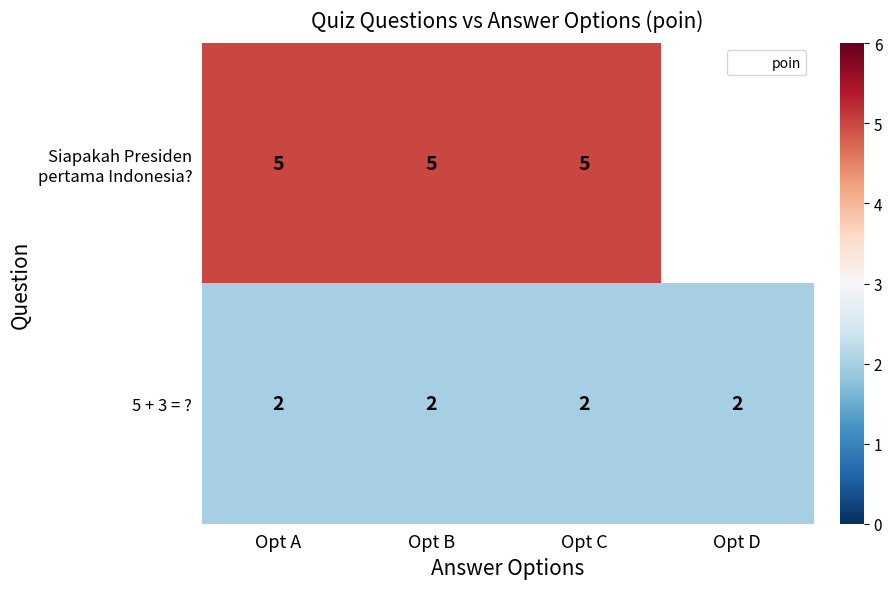

At how many categories does at least one series exceed 0?

4